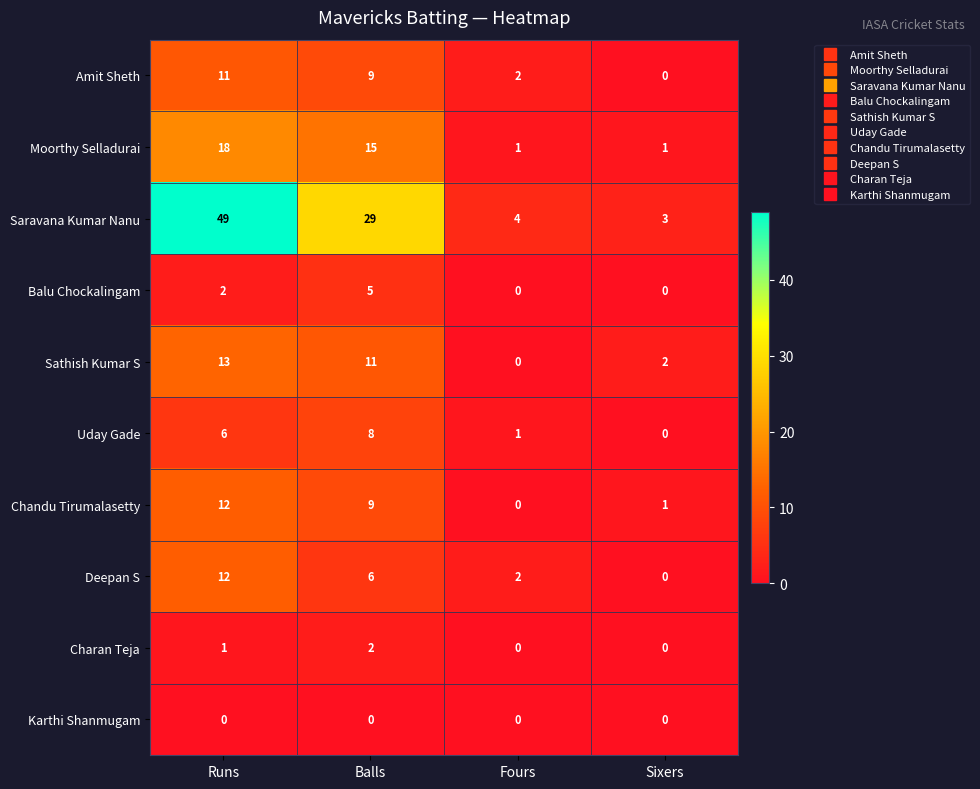

What is the difference between the maximum and minimum values in the Saravana Kumar Nanu series?

46